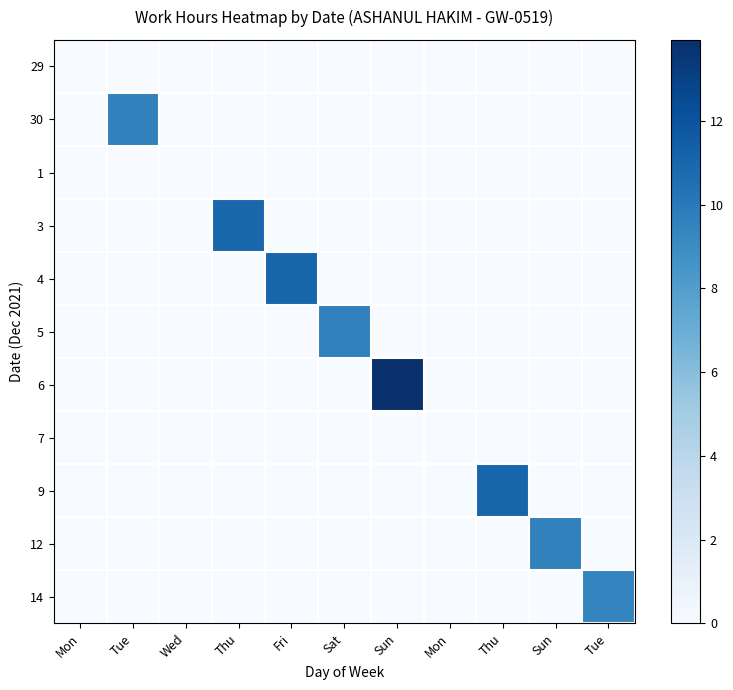

Rank the series by their maximum value, from highest to lowest.

6, 4, 9, 3, 5, 30, 12, 14, 29, 1, 7